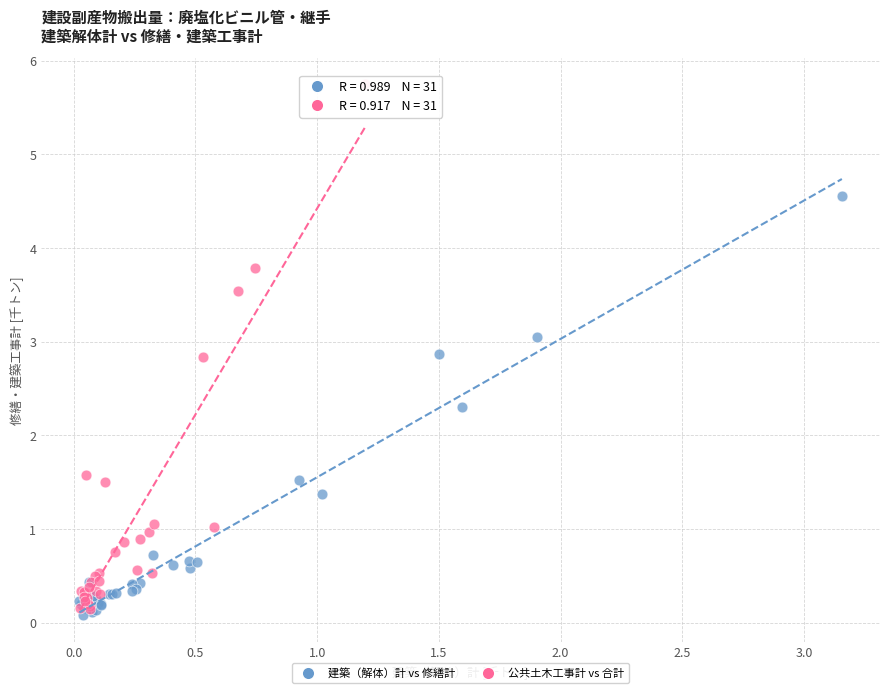

What are all the series names shown in the legend?

建築（解体）計 vs 修繕計, 公共土木工事計 vs 合計